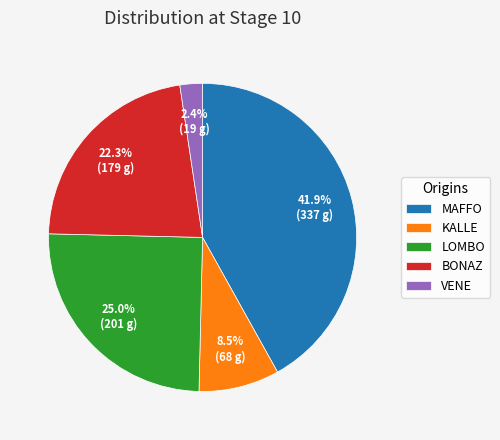

To the nearest percent, what percentage of the pie is LOMBO?

25%